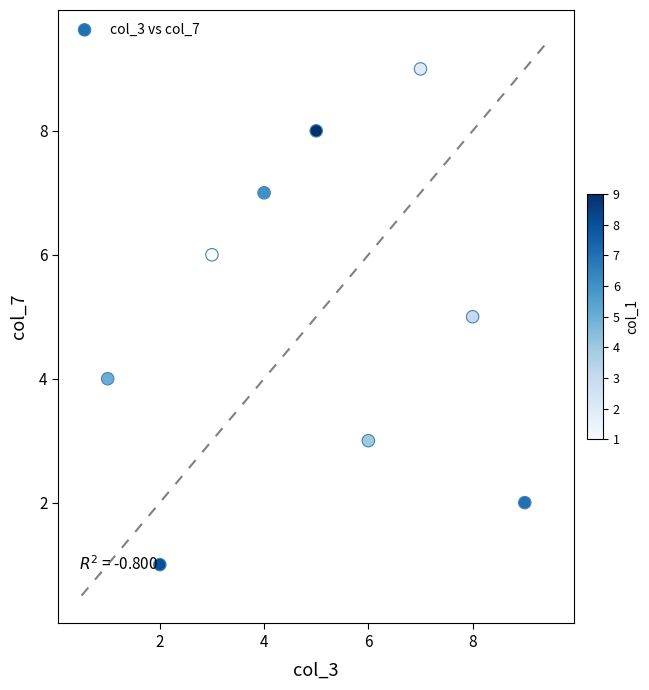

What is the average X value?

5